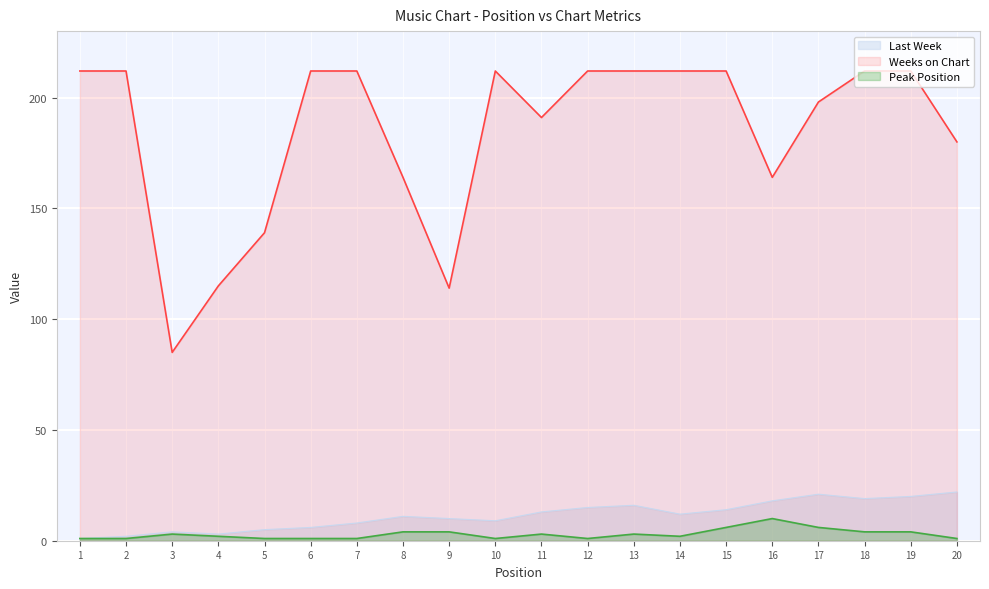

What is the difference between the Weeks on Chart values at 20 and 6?

32